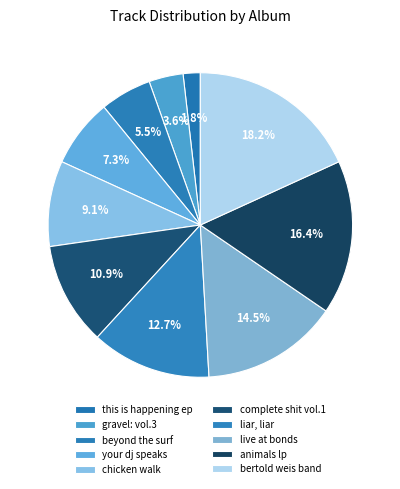

Combined, what portion of the pie is live at bonds and complete shit vol.1?

25.5%